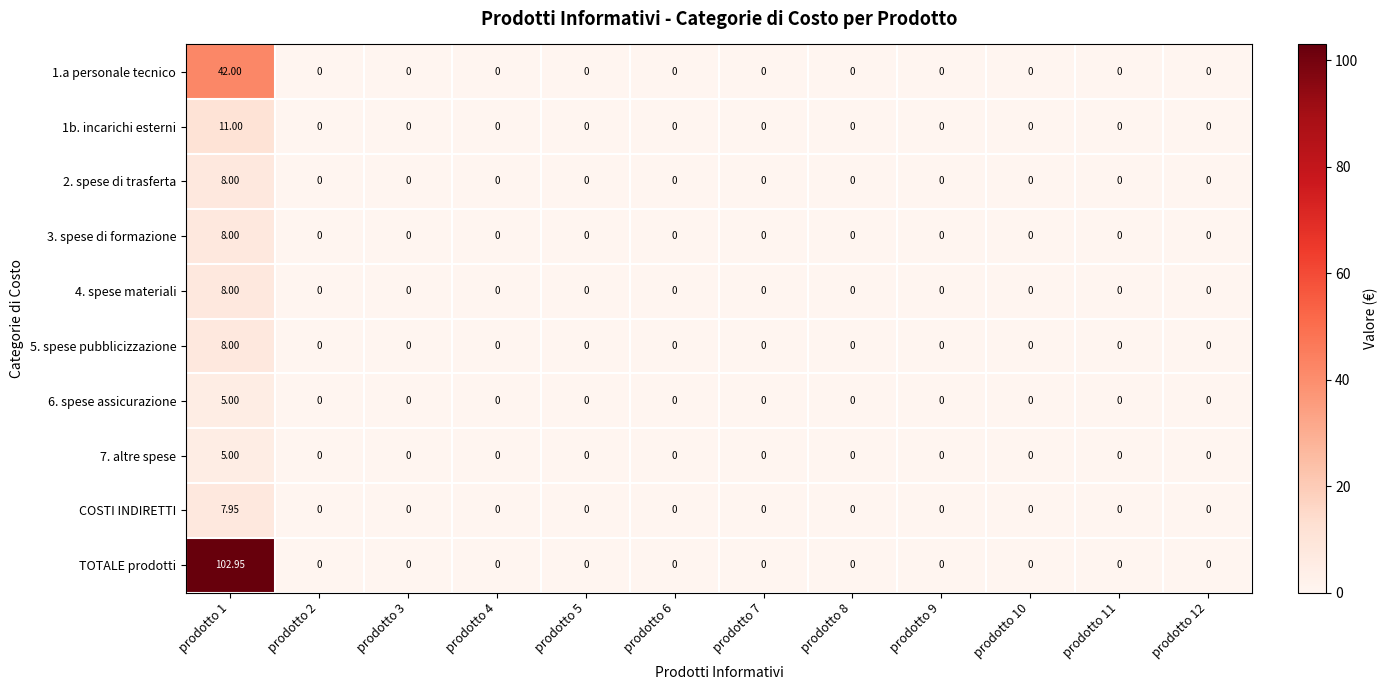

Which series has the largest total across all categories?

TOTALE prodotti